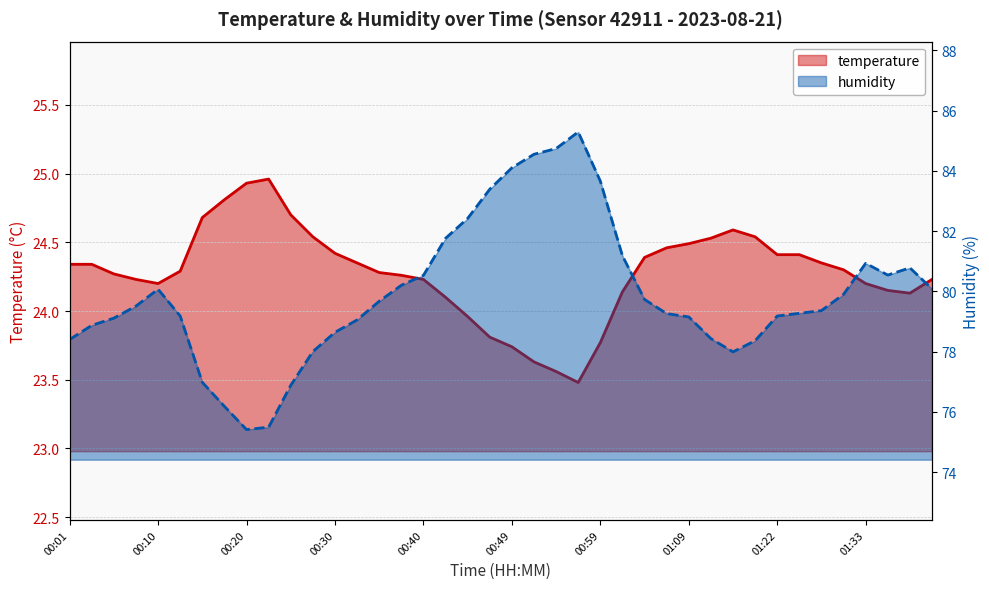

What is the value of the temperature point at the 39th from the left?

24.1